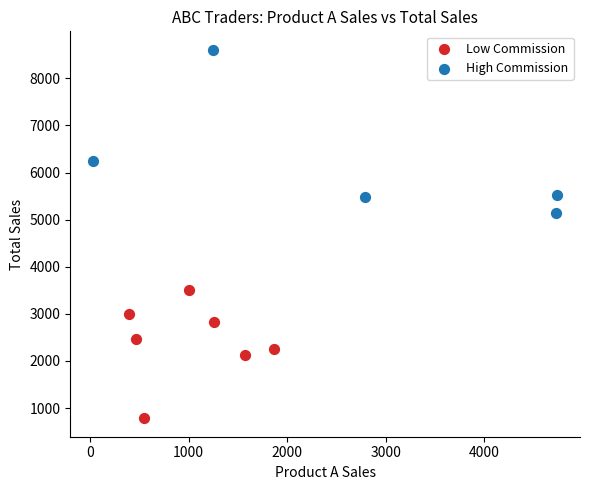

Which series has the widest spread of Y values?

High Commission